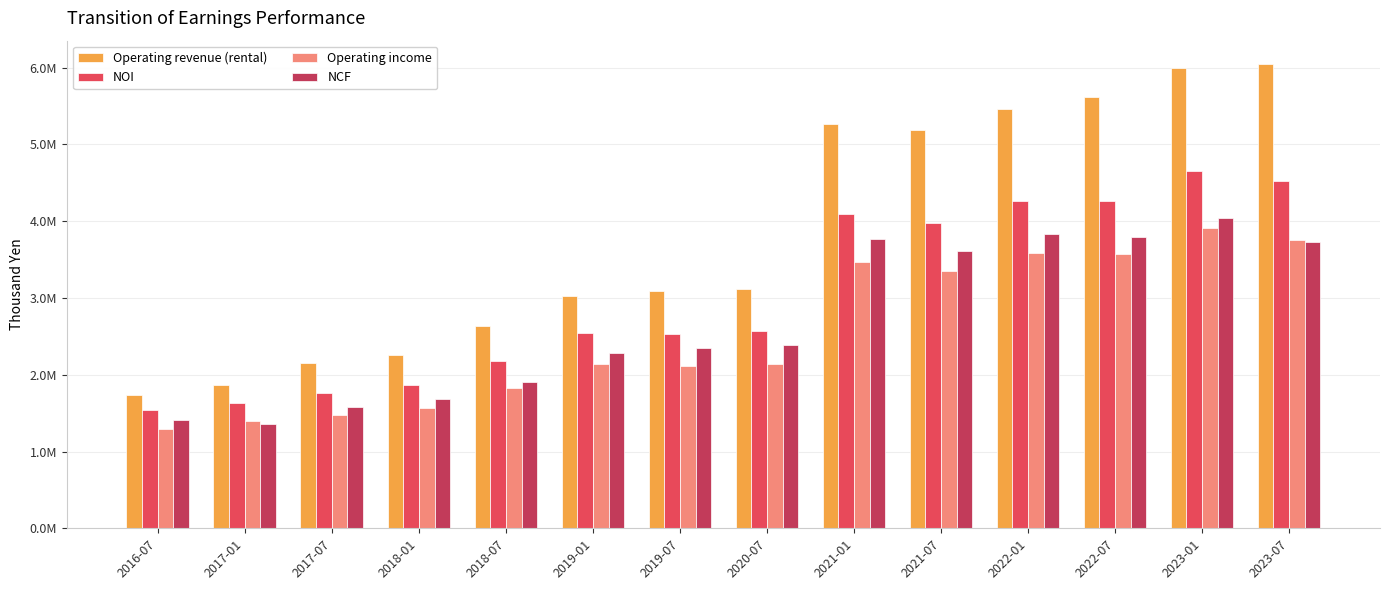

Is it true that Operating income equals 2119924 at 2019-07?

True